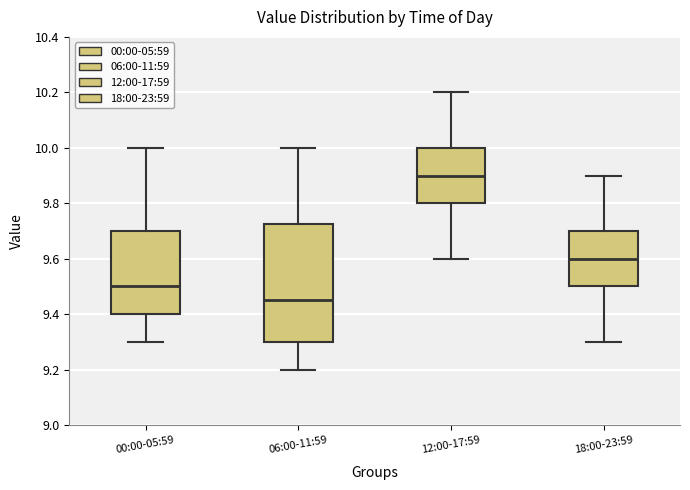

Where does the lower whisker of the box for 18:00-23:59 end on the y-axis? The values are not printed on the chart, so give them approximately, as read against the axis.

9.30